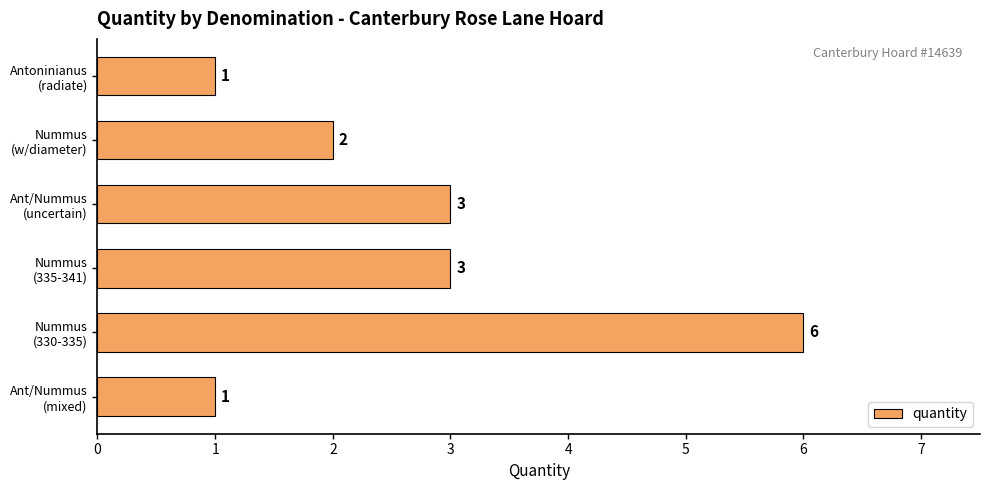

Reading bottom to top, list all the values displayed in this chart.

1	6	3	3	2	1